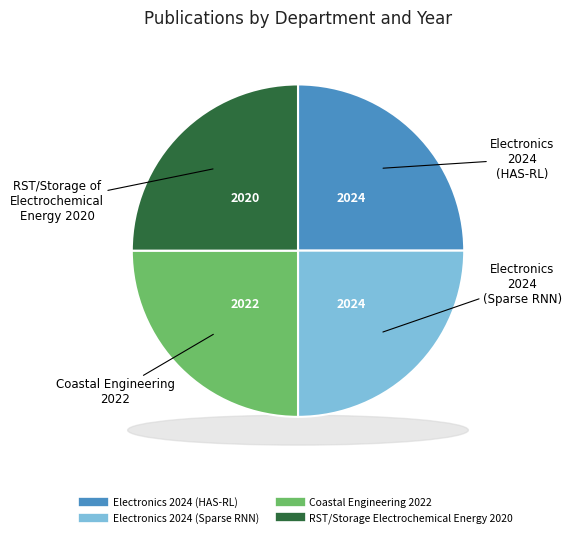

What percentage is the RST/Storage of
Electrochemical Energy
2020 slice, to the nearest percent?

25%